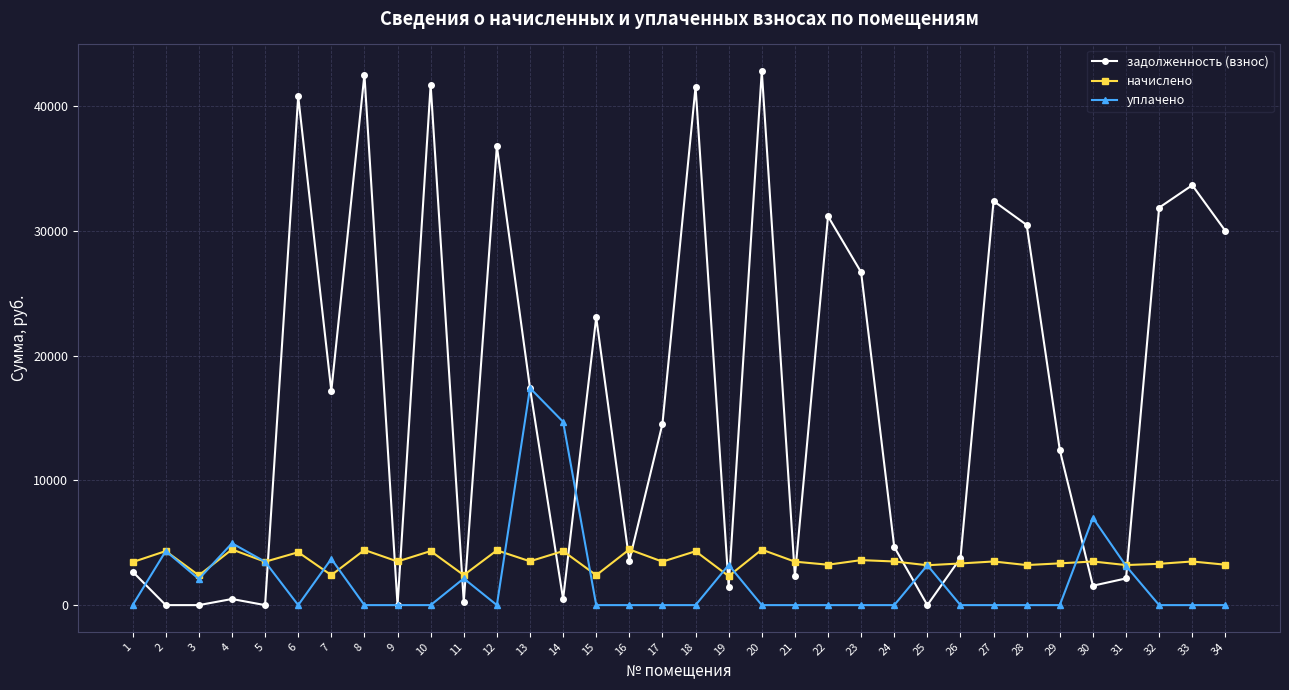

Where do задолженность (взнос) and начислено first cross each other?

5 and 6